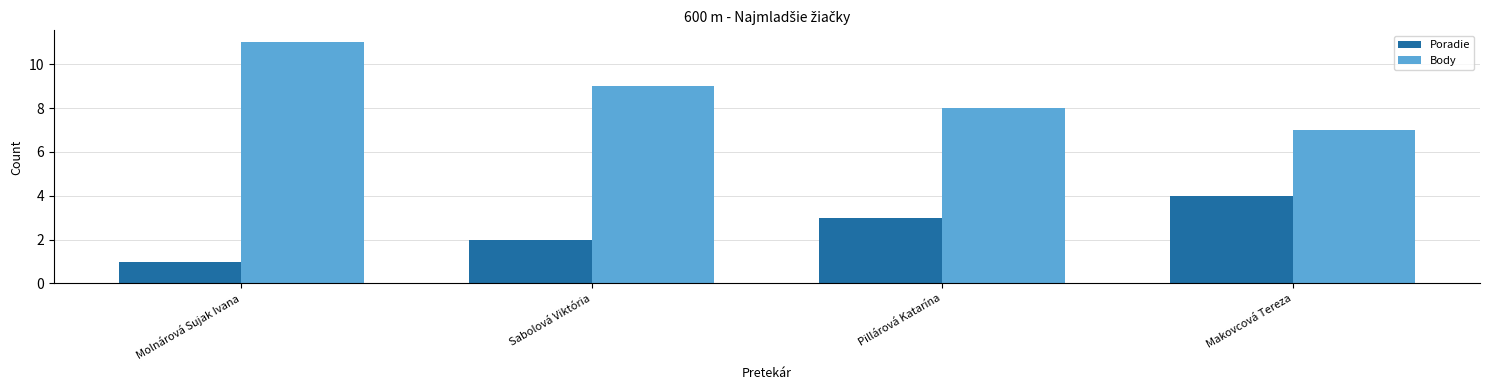

How many bars are there in total?

8